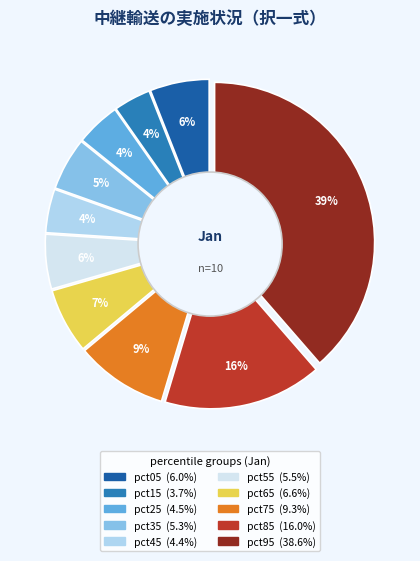

Rank the categories by value from lowest to highest.

pct15, pct45, pct25, pct35, pct55, pct05, pct65, pct75, pct85, pct95